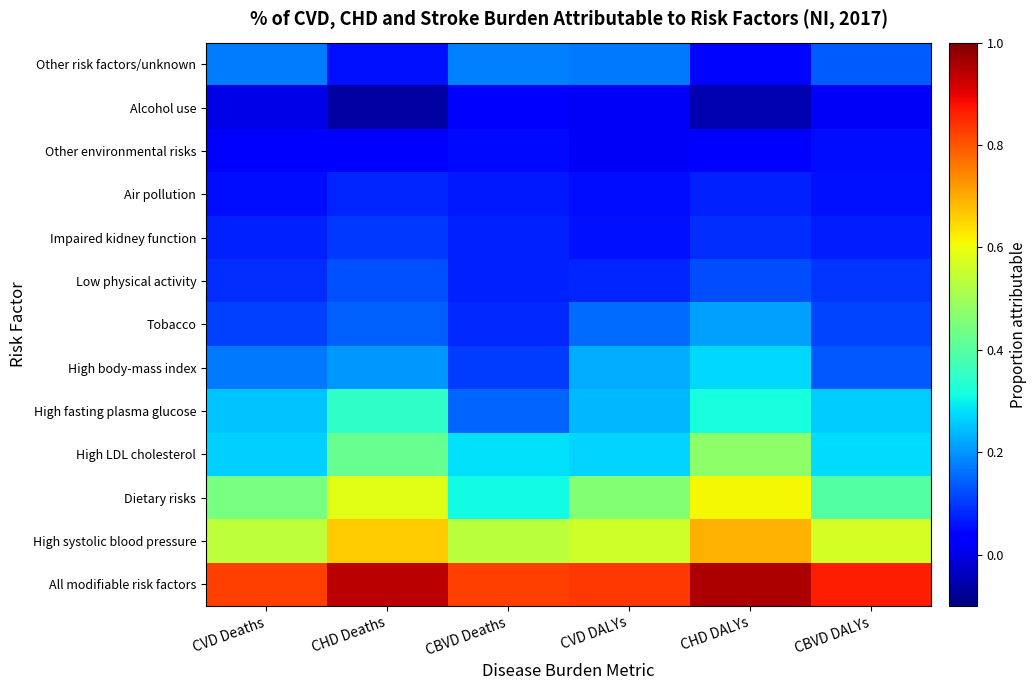

What is the greatest value displayed?

1.0